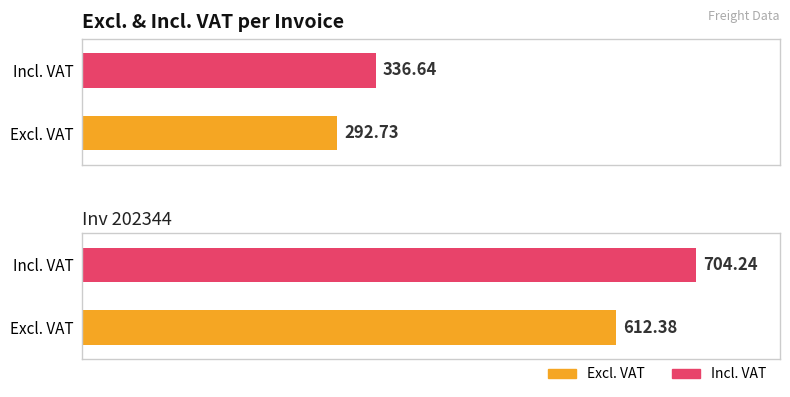

What is the highest value of the Excl. VAT series?

612.4